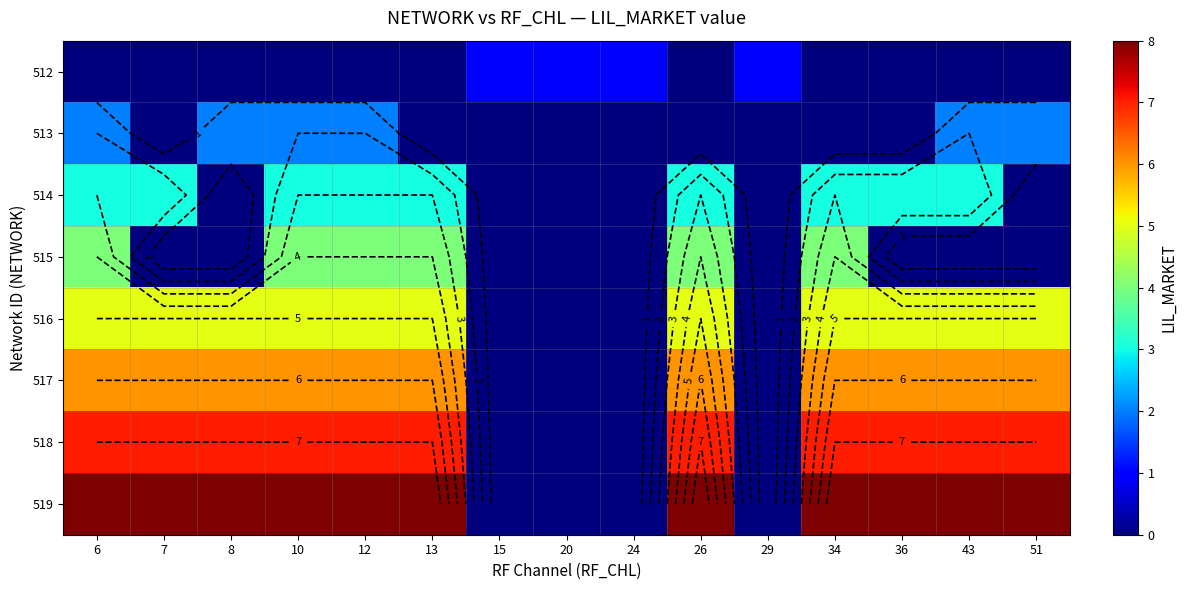

The 519 series shows -3 at 20. True or false?

False